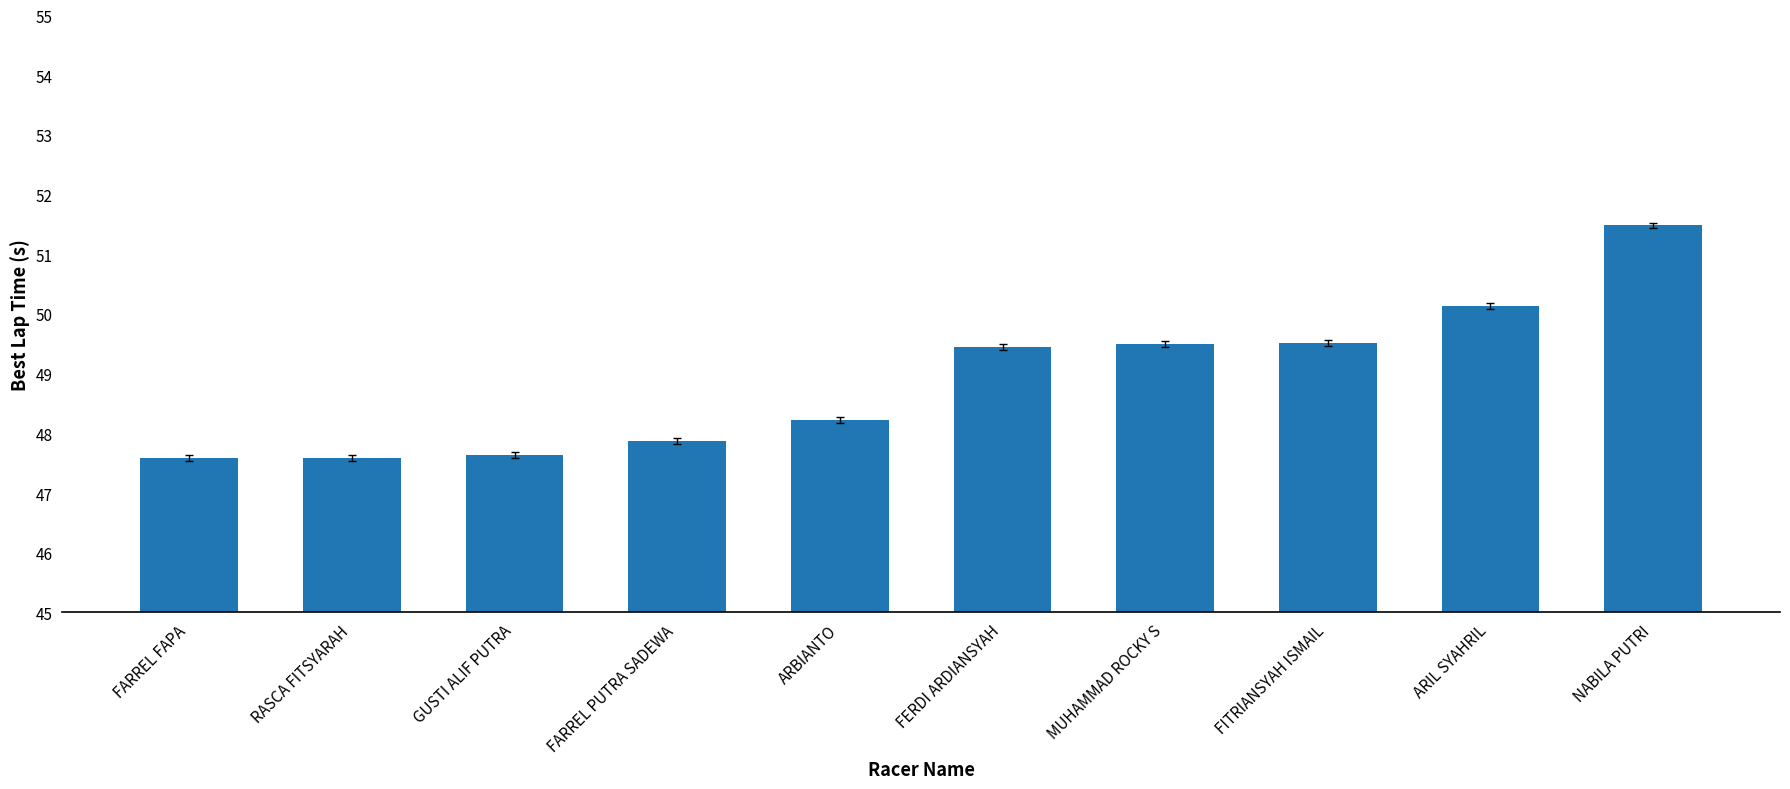

What is the value of the 8th bar from the left?

49.5